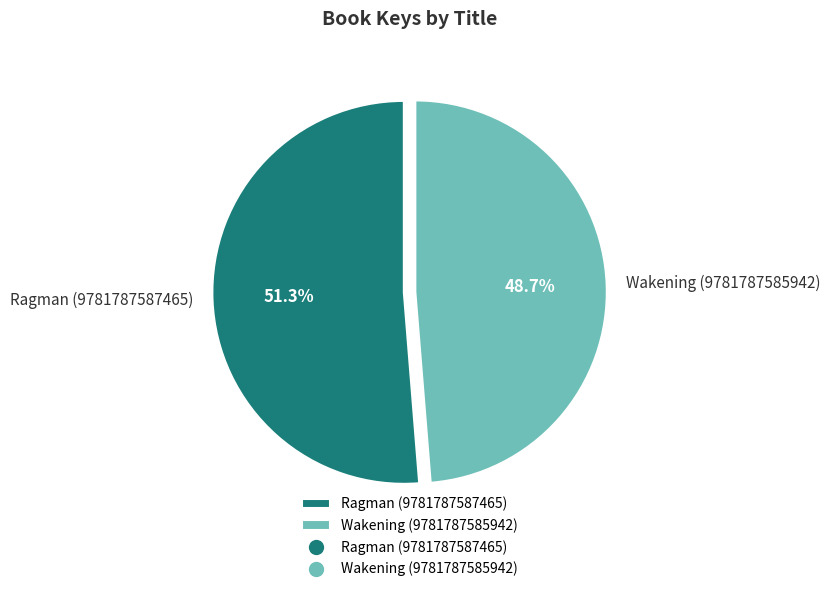

How many slices are in this pie chart?

2